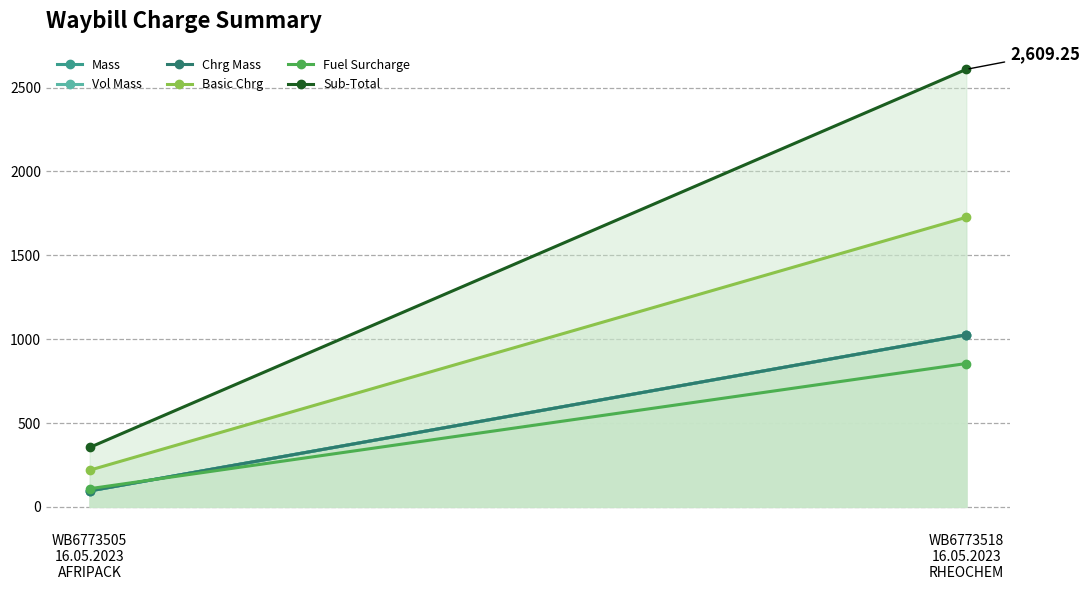

The value of Vol Mass at WB6773505
16.05.2023
AFRIPACK is 141.9. True or false?

False